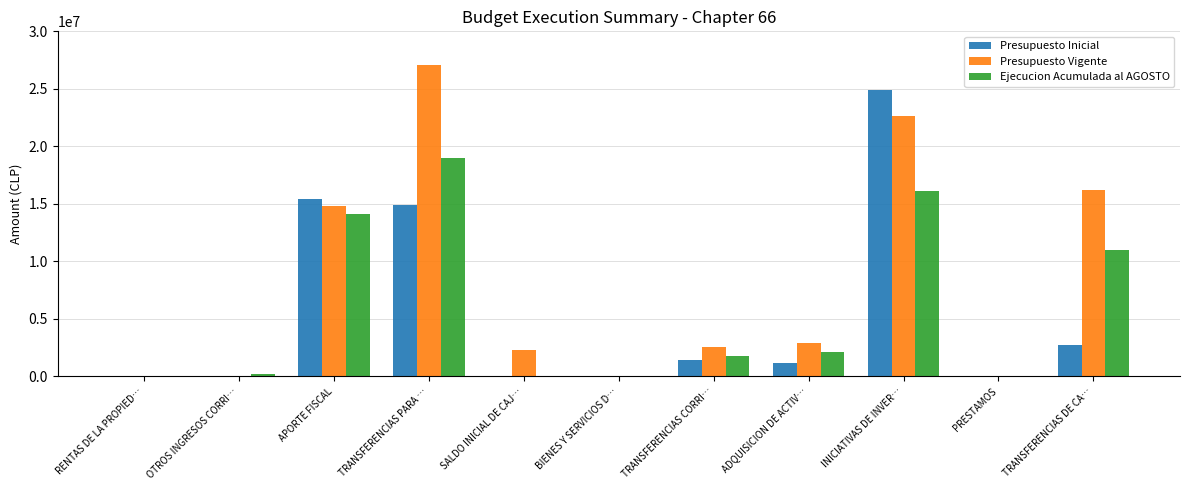

Is it true that Ejecucion Acumulada al AGOSTO equals 7197941 at TRANSFERENCIAS DE CA…?

False